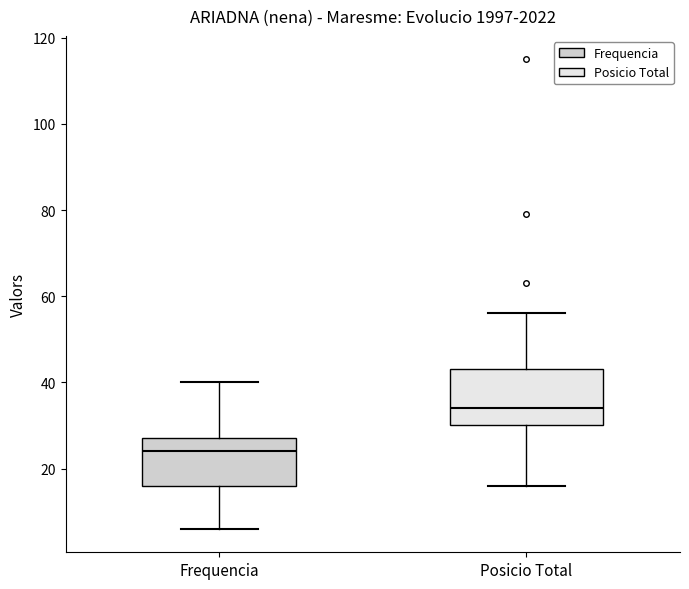

Reading left to right, transcribe this box plot: for each box, give where its median line is, the range the box spans, and where its two whiskers end, as read against the y-axis. The values are not printed on the chart, so give them approximately, as read against the axis.

Frequencia: median 24, box 16 to 28, whiskers 6 to 40
Posicio Total: median 34, box 30 to 44, whiskers 16 to 56